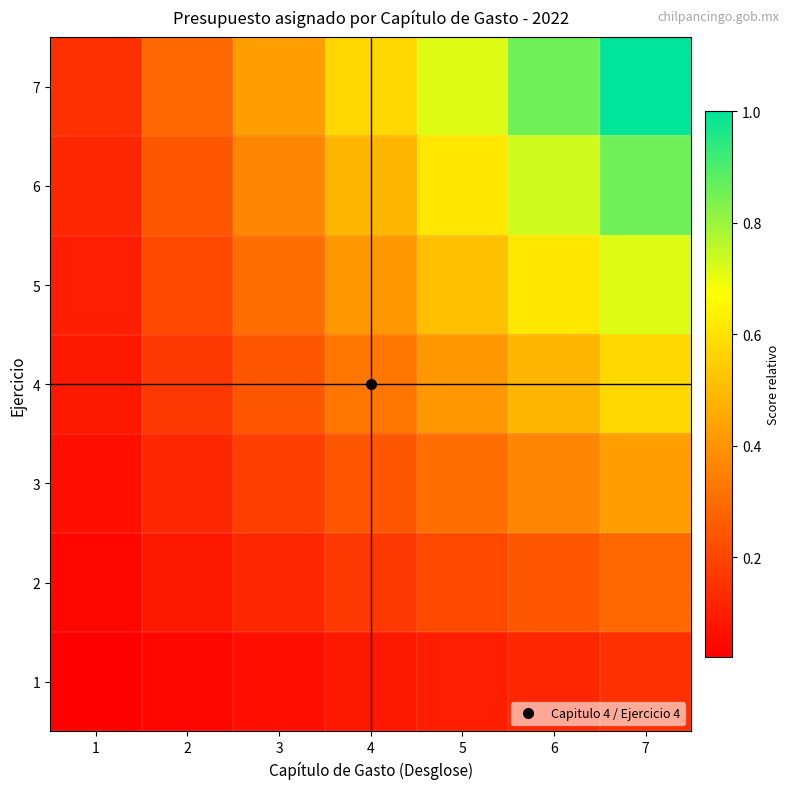

Between 3 and 5, which is larger?

5